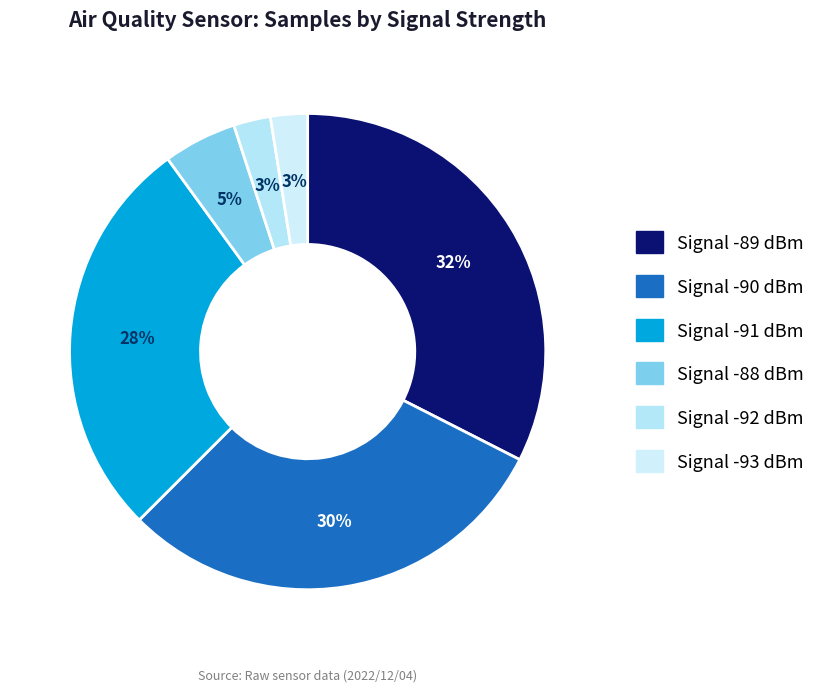

Is there any slice that represents more than half of the pie?

No